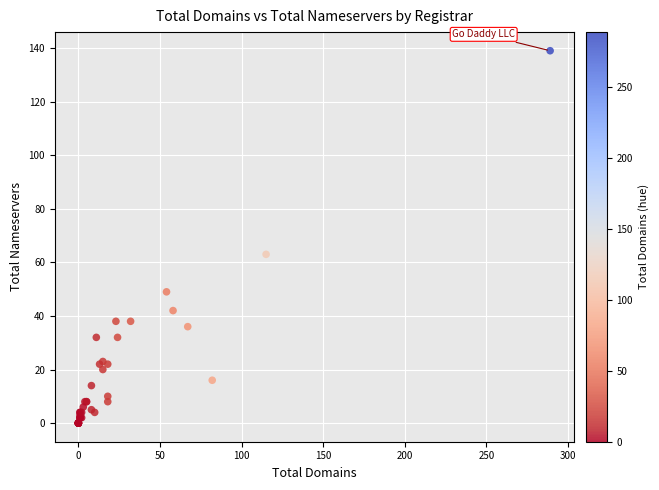

What Y value in the scatter plot is closest to 69?

63